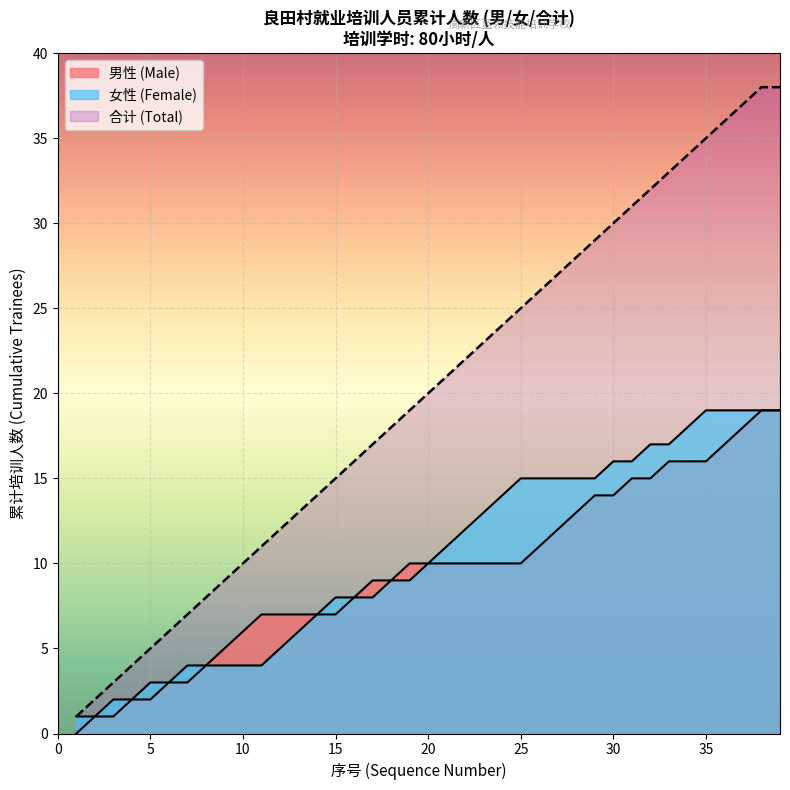

Is the value of 男性 (Male) at 7 greater than the value of 女性 (Female) at 23?

No